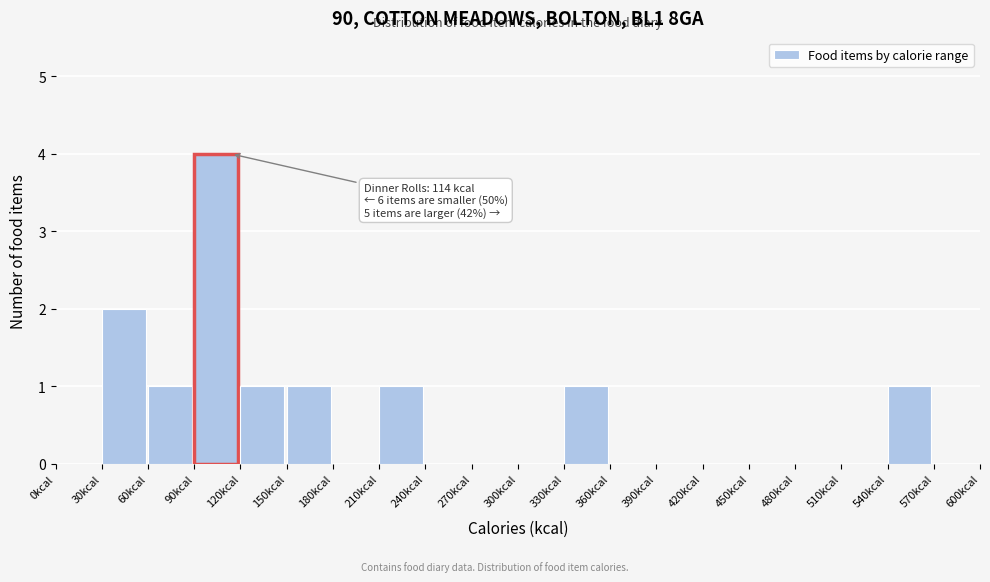

Which range on the x-axis has the tallest bar?

90 to 120